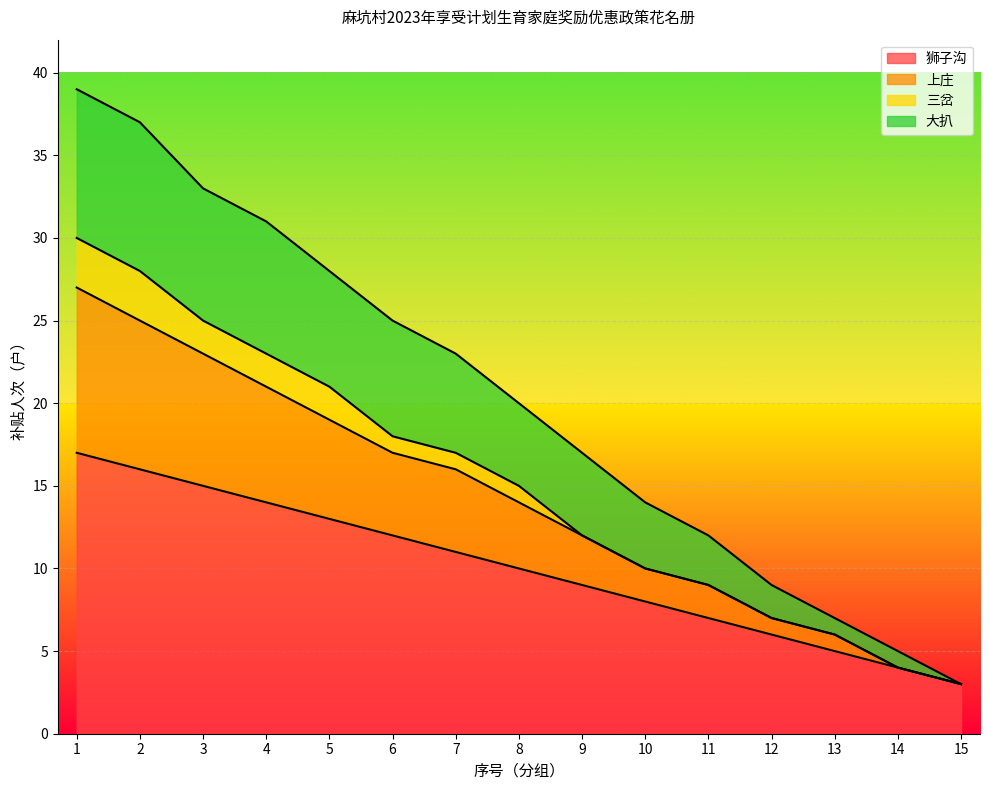

List the labels in order of 狮子沟 value, largest first.

1, 2, 3, 4, 5, 6, 7, 8, 9, 10, 11, 12, 13, 14, 15